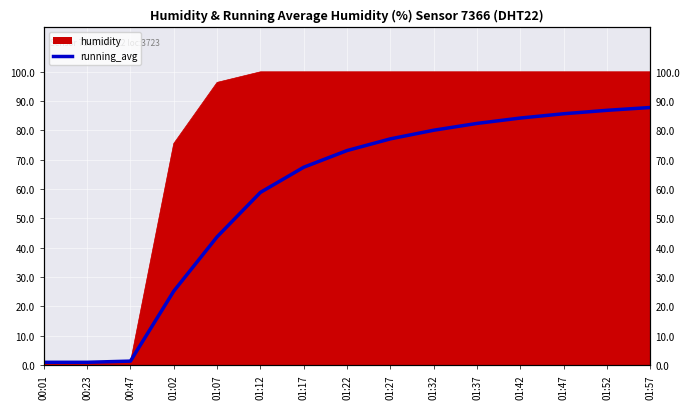

Reading left to right, what are all the values shown in this chart?

1.0	1.0	1.4	25.2	43.7	58.9	67.4	73.1	77.1	80.0	82.3	84.2	85.6	86.8	87.8